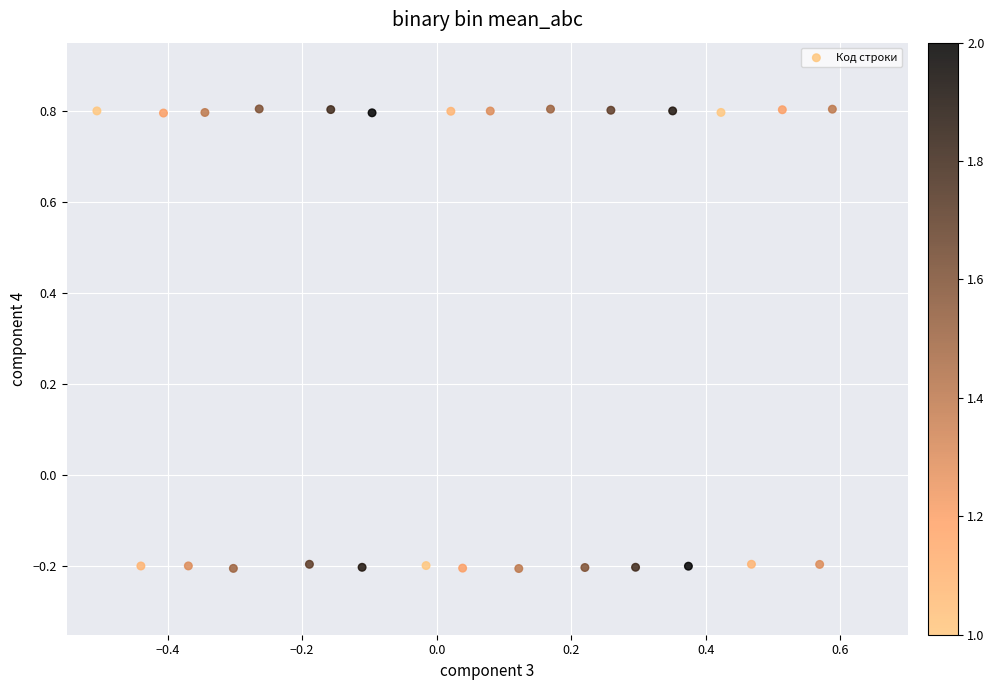

What is the range of Y values (max minus min)?

1.0